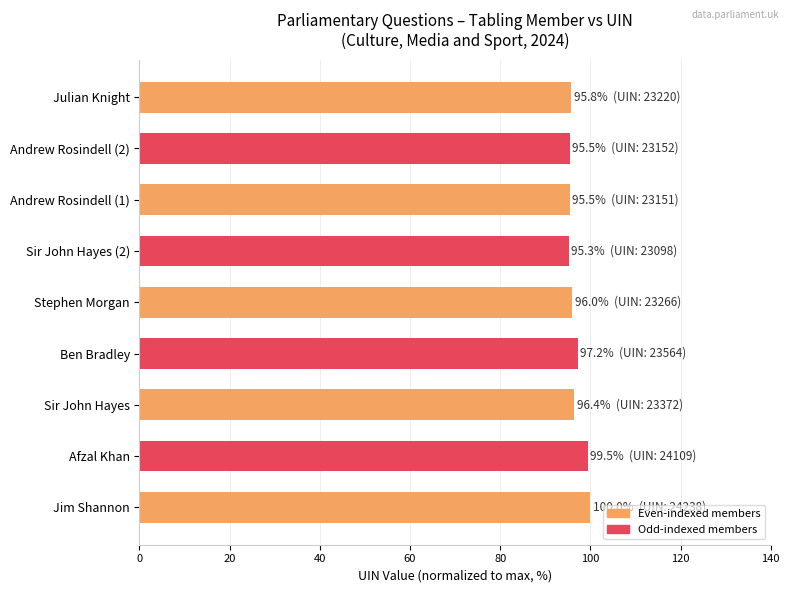

What is the average value?

96.8